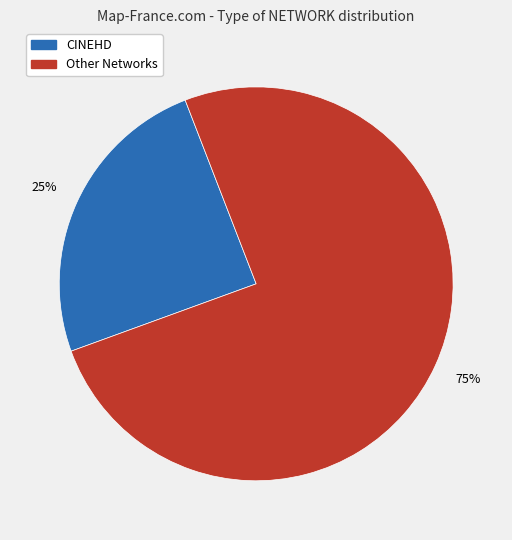

How many segments does this pie chart have?

2